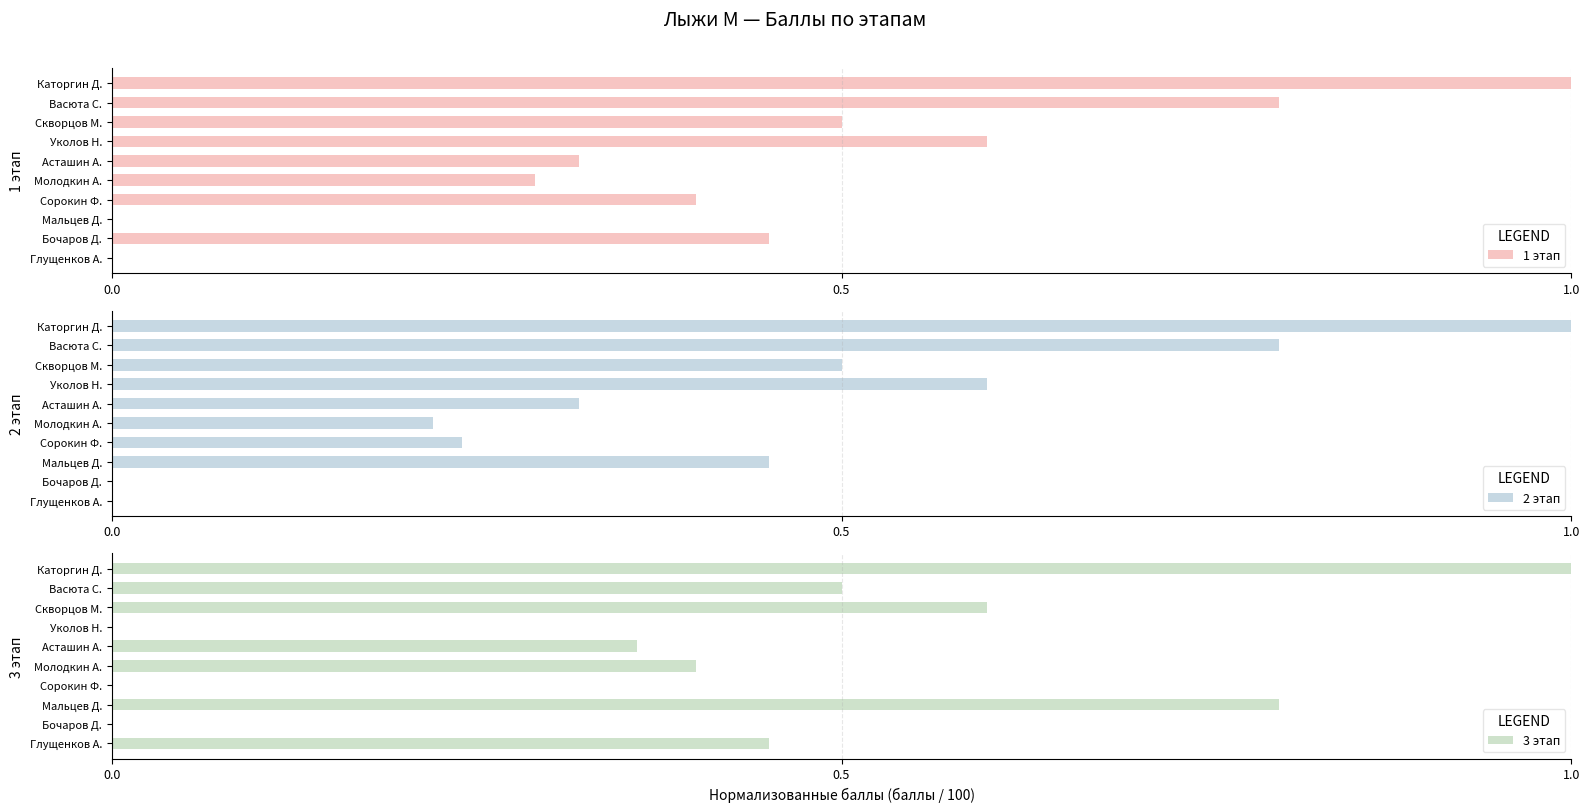

The value of 1 этап at Сорокин Ф. is 0.6. True or false?

False